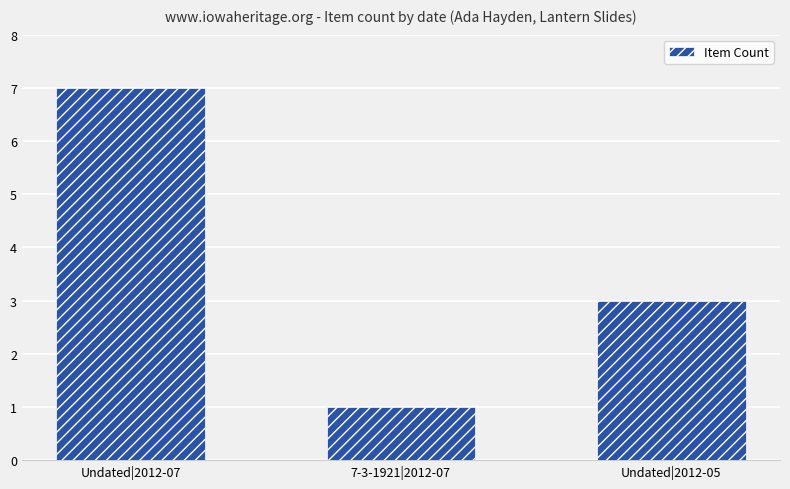

Read the value at 7-3-1921|2012-07.

1